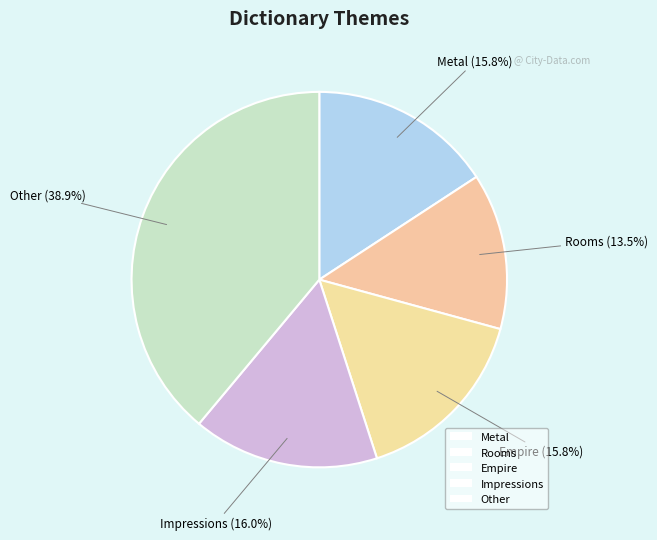

How many slices are in this pie chart?

5